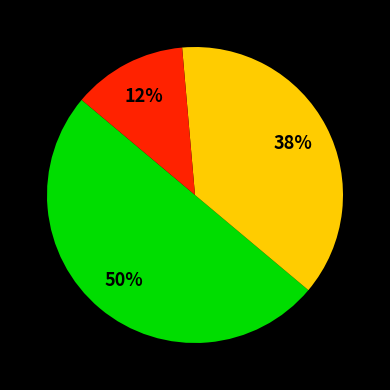

To the nearest percent, what is the average slice percentage?

33%